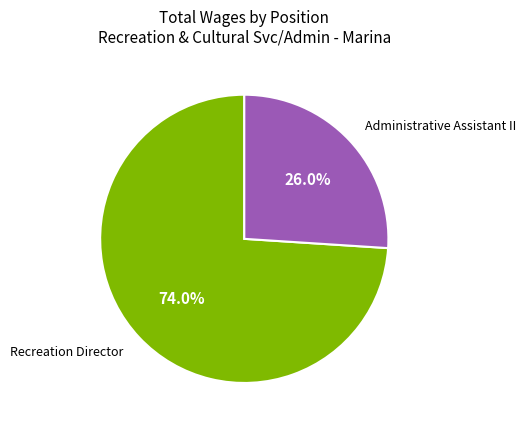

Does any single category account for the majority?

Yes